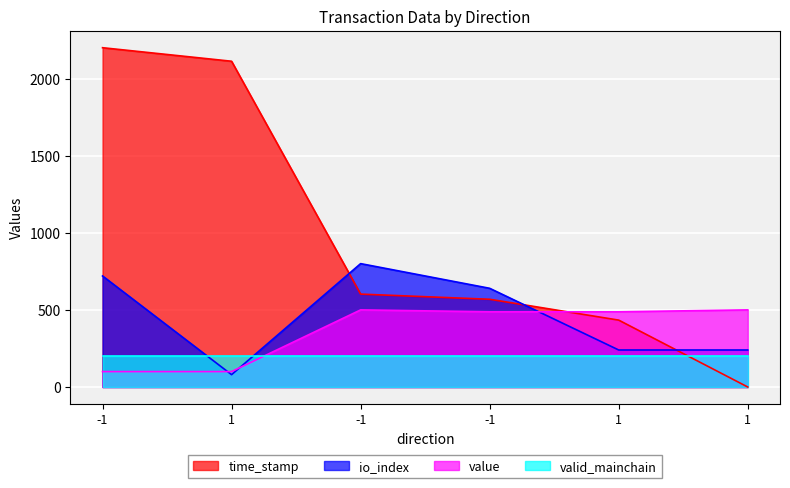

True or false: value and io_index cross at least once.

True